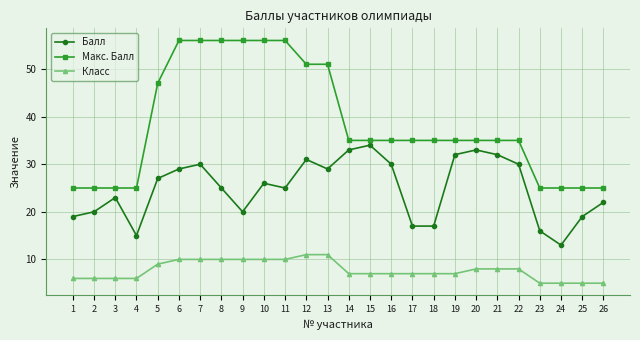

At how many categories does at least one series exceed 46?

9